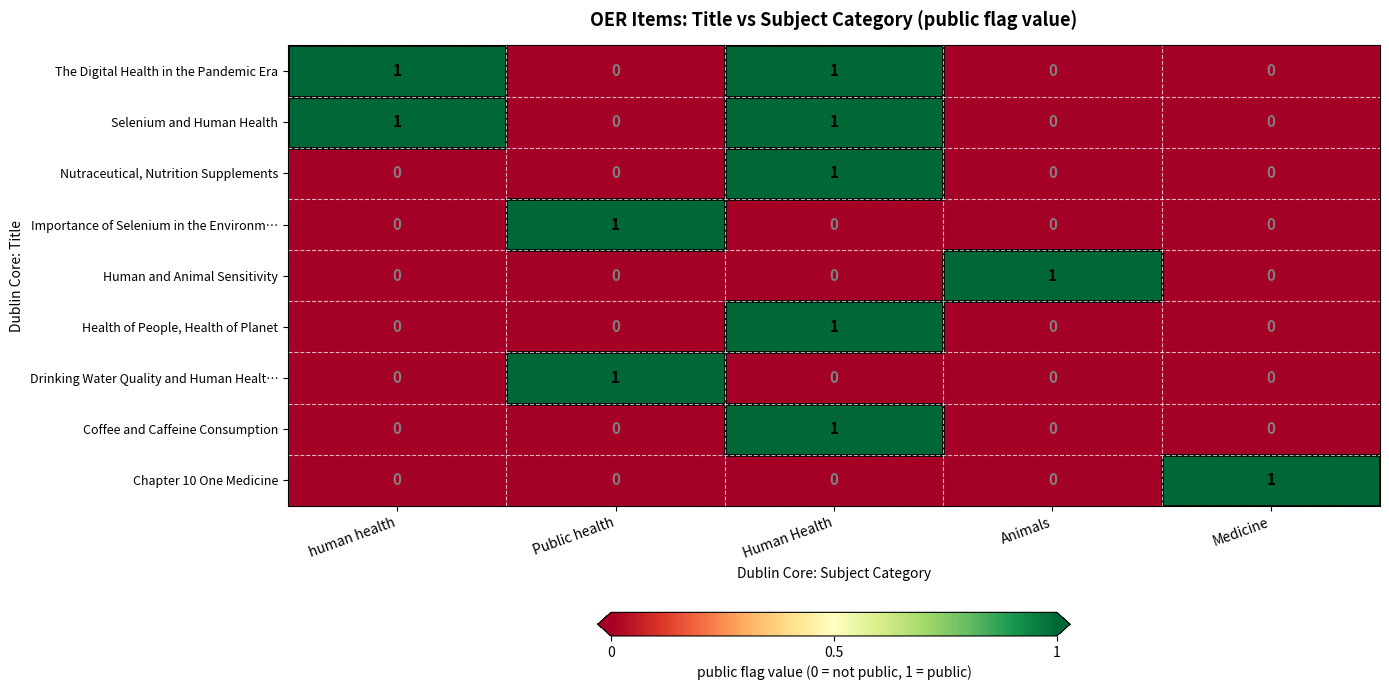

At how many categories does at least one series exceed 0?

5